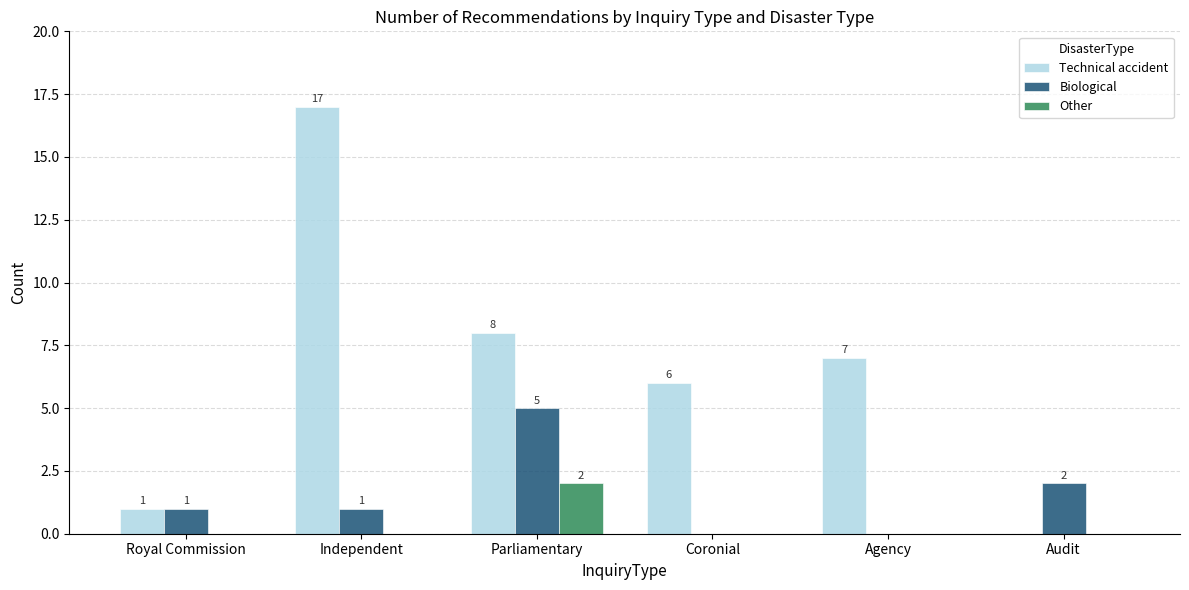

Is it true that Technical accident equals 10 at Agency?

False